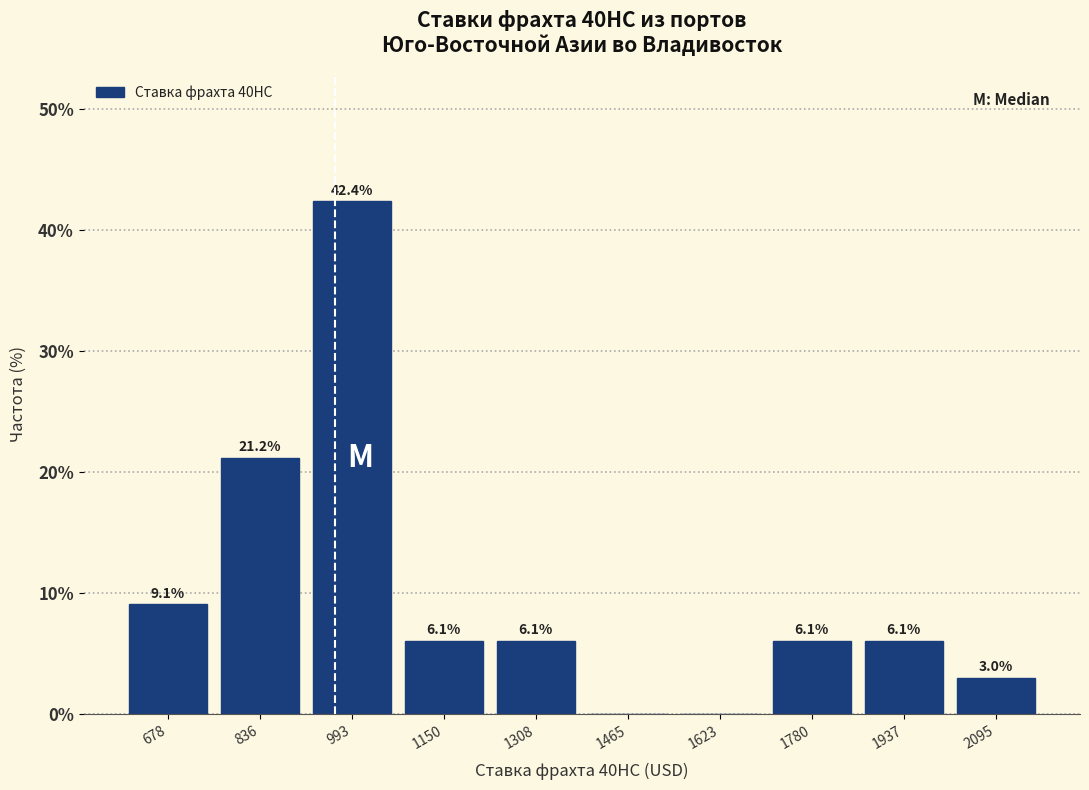

Over which range of the x-axis is the bar tallest?

920 to 1080